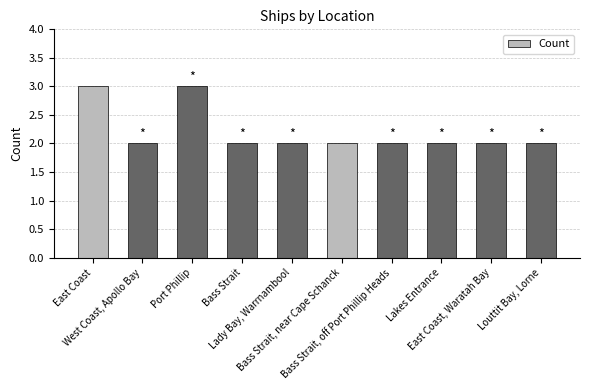

How many bars are there in total?

10